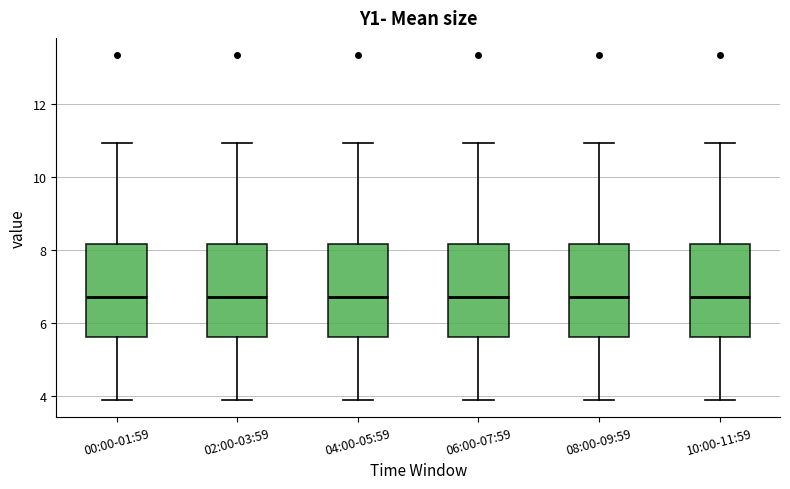

Where is the lower edge of the box for 04:00-05:59 on the y-axis? The values are not printed on the chart, so give them approximately, as read against the axis.

5.6